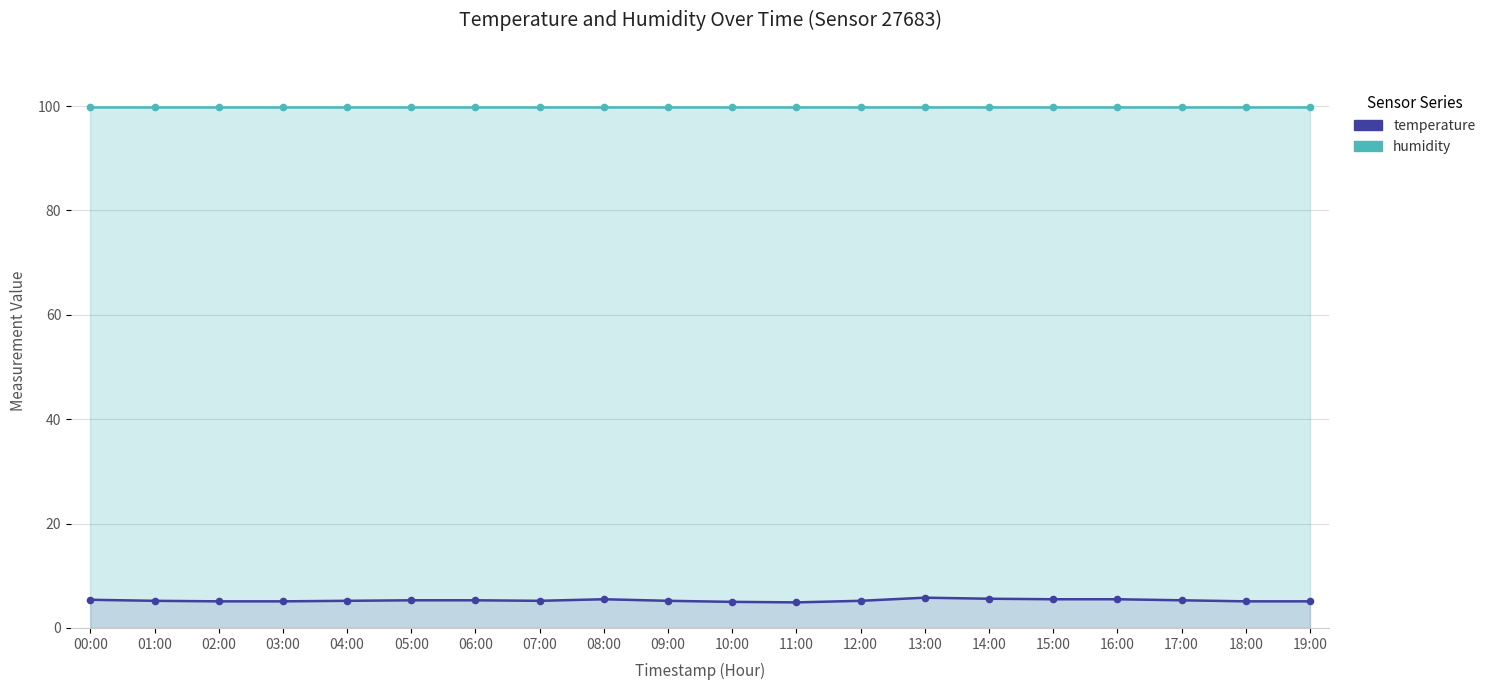

Which series has the largest total across all categories?

humidity